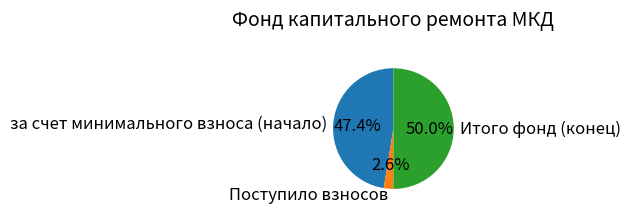

Which slice is the smallest?

Поступило взносов